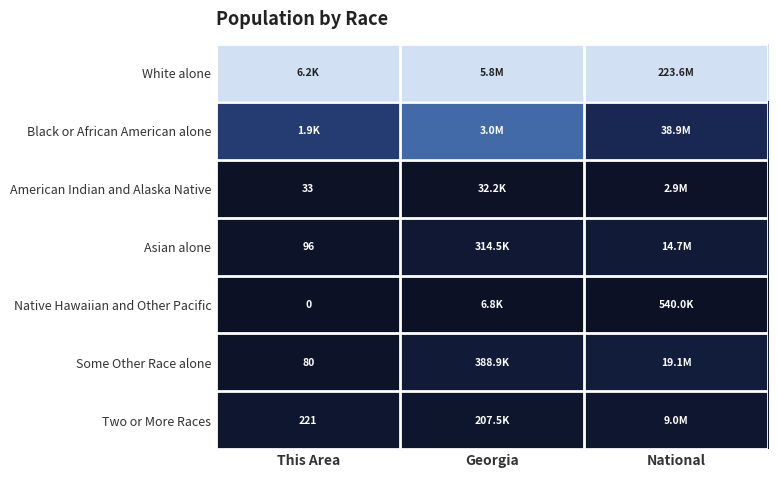

How many distinct data groups are displayed?

7